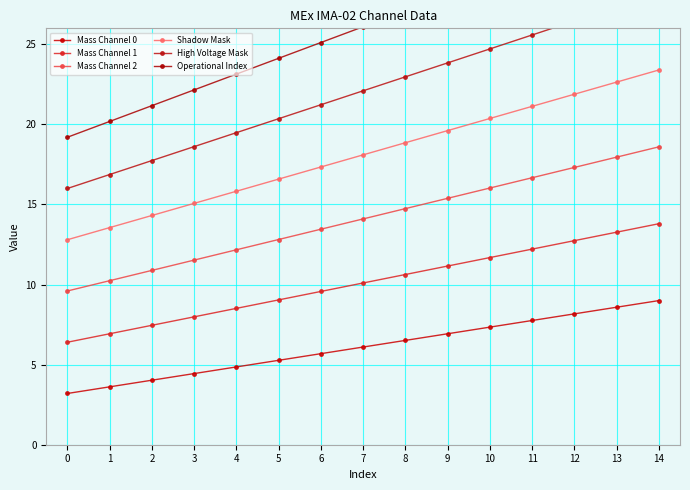

Where does the Mass Channel 0 series first go above 6?

7